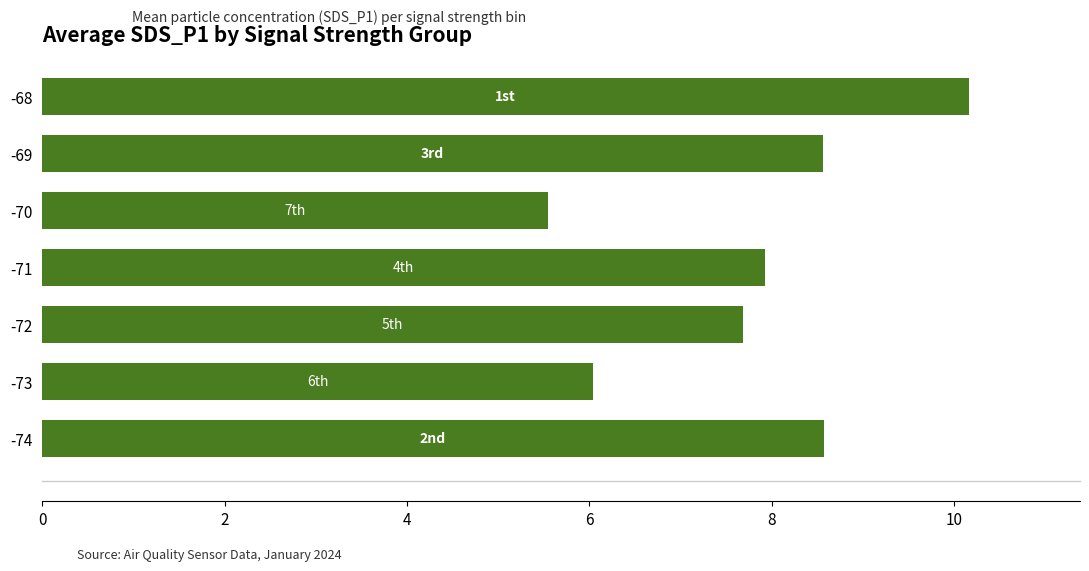

Where is the data nearest to the value 7?

-72